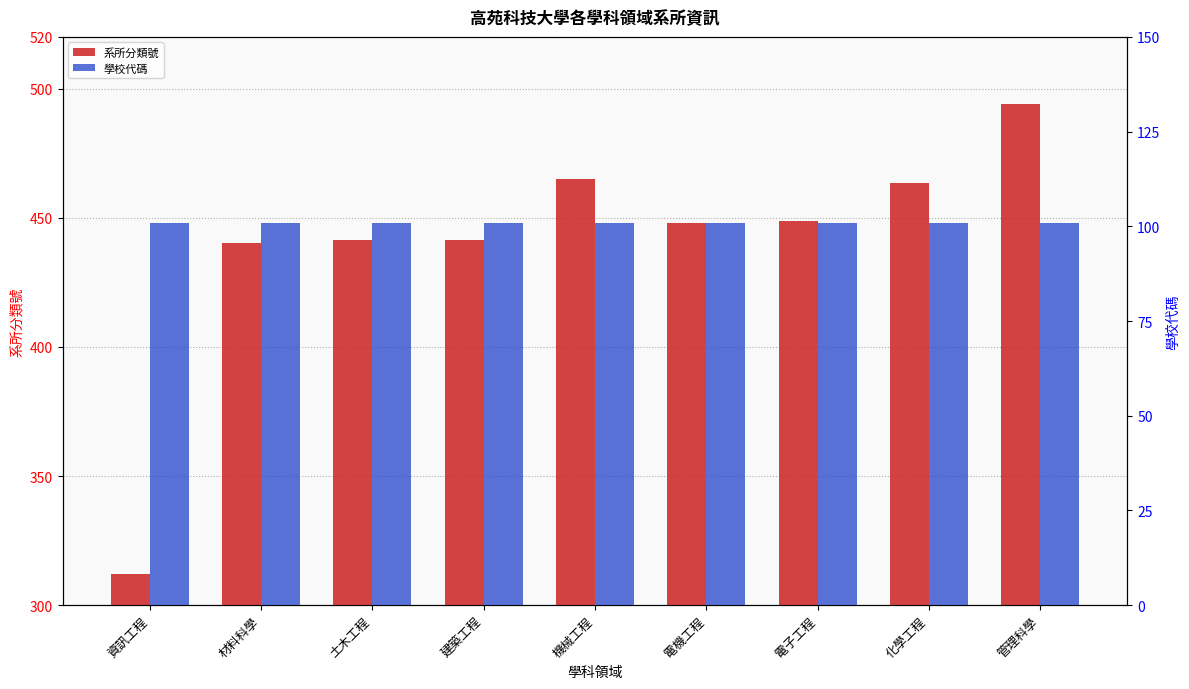

Reading left to right, list all the values displayed in this chart.

系所分類號: 資訊工程=312.0	材料科學=440.2	土木工程=441.5	建築工程=441.3	機械工程=465.1	電機工程=448.0	電子工程=448.6	化學工程=463.4	管理科學=494.0
學校代碼: 資訊工程=101.0	材料科學=101.0	土木工程=101.0	建築工程=101.0	機械工程=101.0	電機工程=101.0	電子工程=101.0	化學工程=101.0	管理科學=101.0